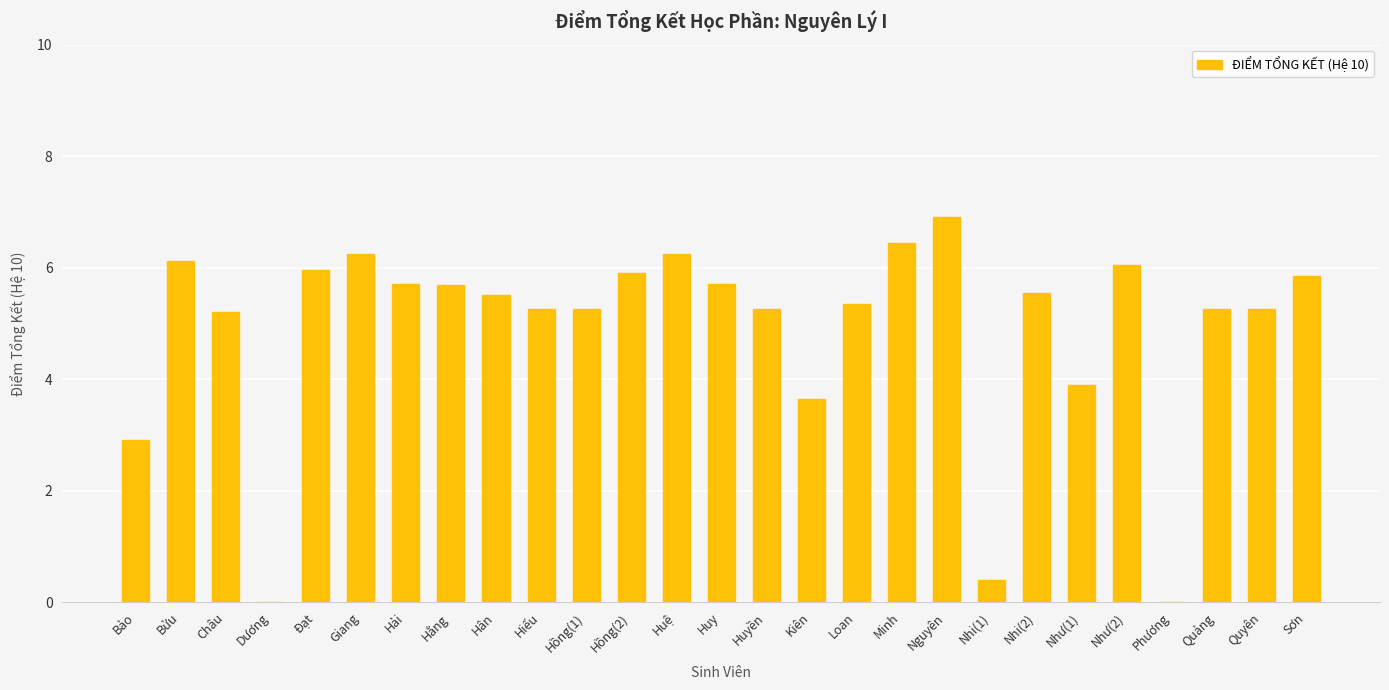

What is the greatest value displayed?

6.9